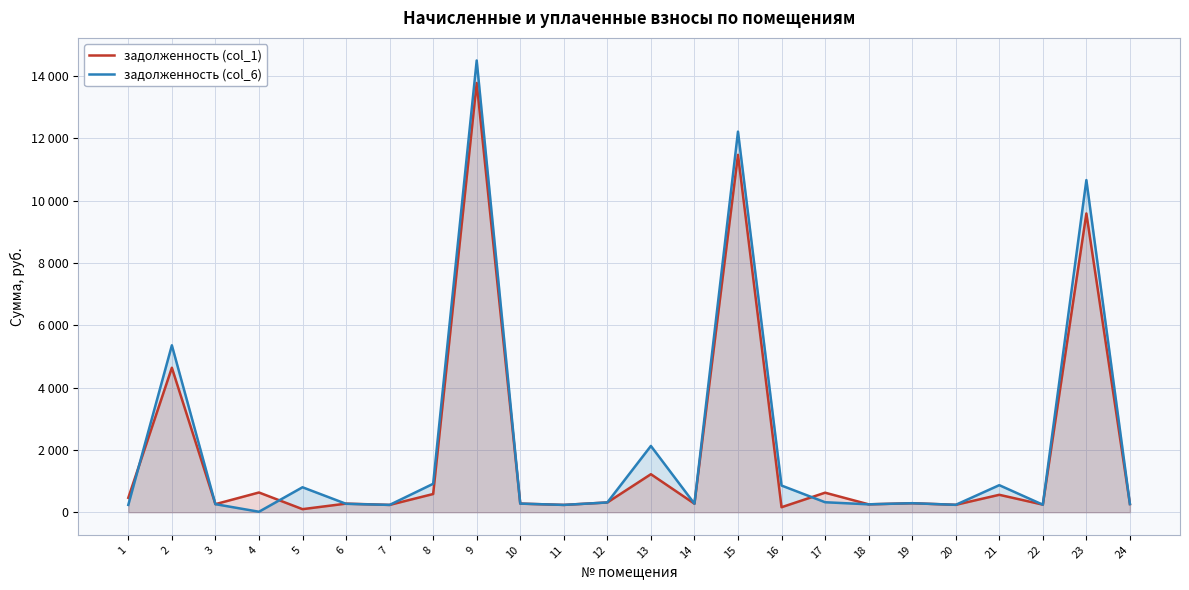

Is the value of задолженность (col_1) at 17 greater than the value of задолженность (col_6) at 11?

Yes